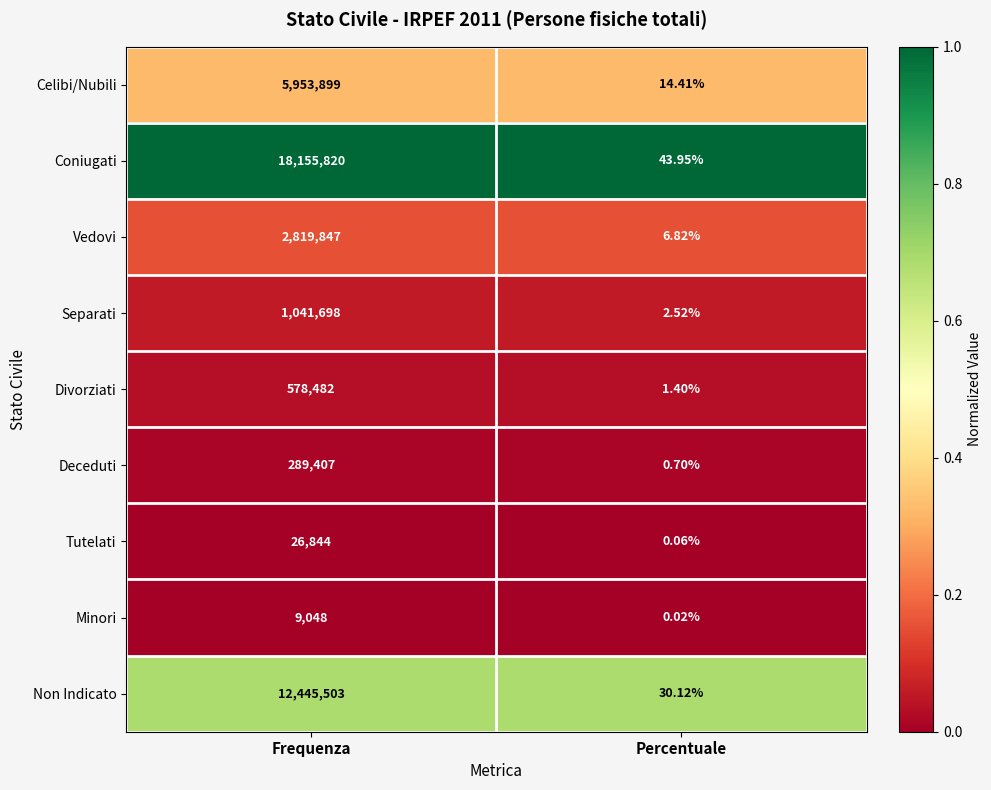

Between Frequenza and Percentuale, which series saw the biggest shift?

Coniugati